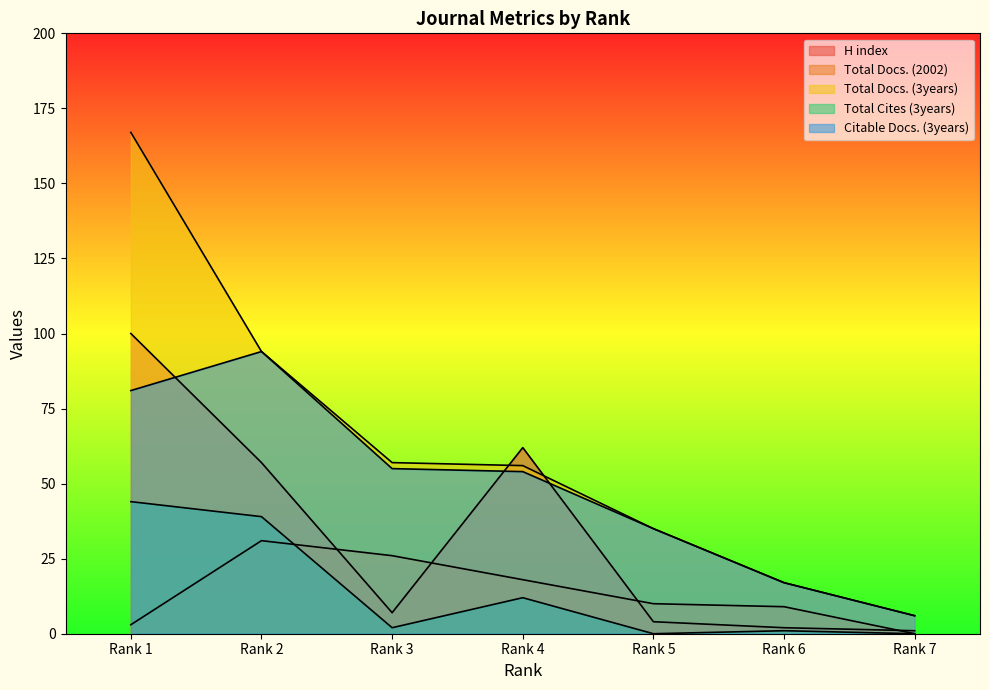

How many categories are shown in the chart?

7